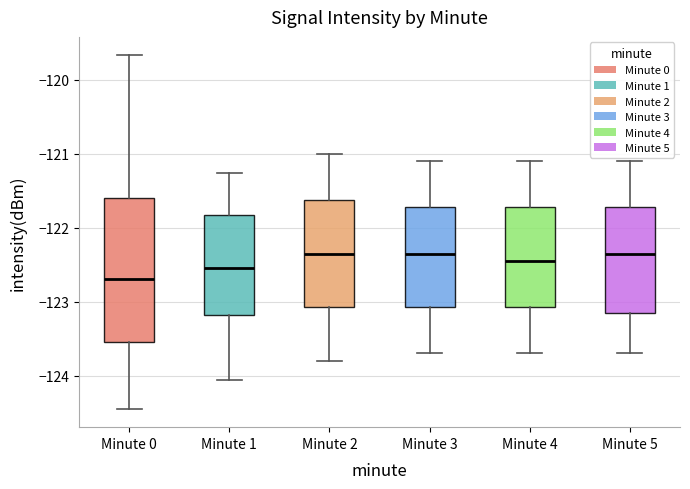

Reading left to right, transcribe this box plot: for each box, give where its median line is, the range the box spans, and where its two whiskers end, as read against the y-axis. The values are not printed on the chart, so give them approximately, as read against the axis.

Minute 0: median -122.7, box -123.6 to -121.6, whiskers -124.5 to -119.7
Minute 1: median -122.5, box -123.2 to -121.8, whiskers -124.1 to -121.3
Minute 2: median -122.3, box -123.1 to -121.6, whiskers -123.8 to -121.0
Minute 3: median -122.3, box -123.1 to -121.7, whiskers -123.7 to -121.1
Minute 4: median -122.4, box -123.1 to -121.7, whiskers -123.7 to -121.1
Minute 5: median -122.3, box -123.1 to -121.7, whiskers -123.7 to -121.1